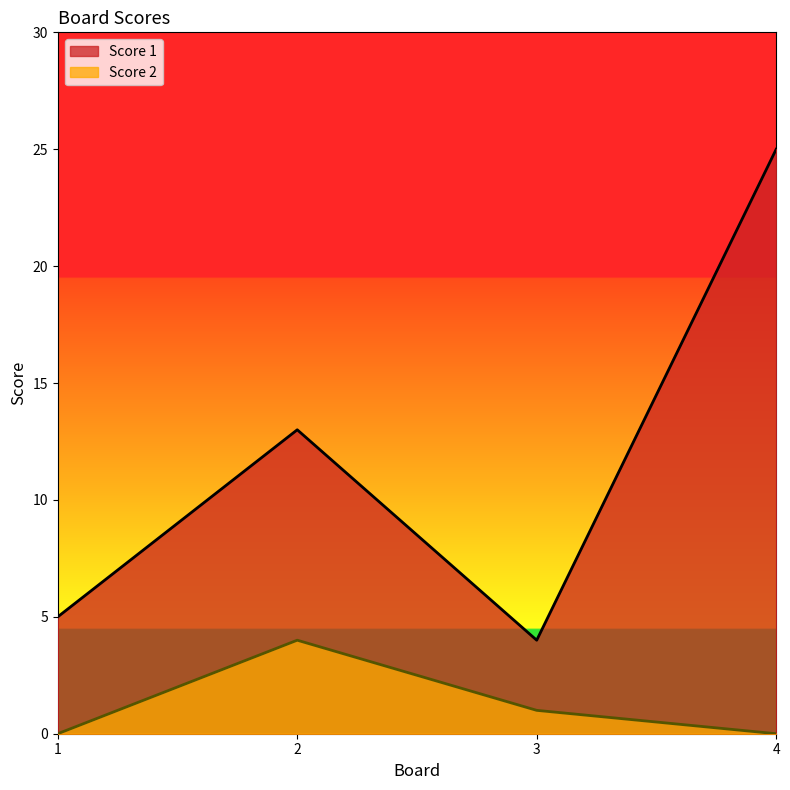

Where is Score 1 nearest to the value 14?

2